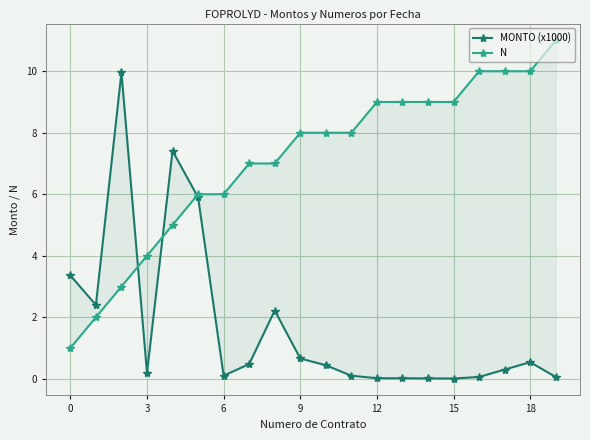

Rank the series by their maximum value, from highest to lowest.

N, MONTO (x1000)